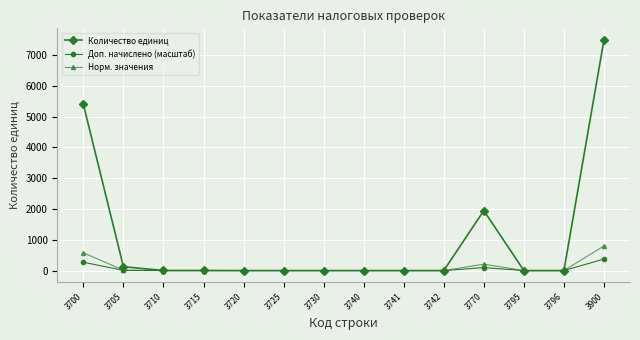

What is the approximate value of Количество единиц at 3900?

7498.0